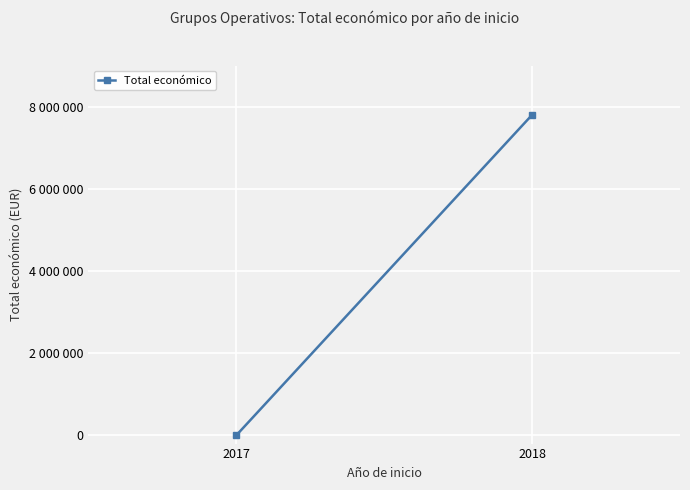

Rank the categories by value from lowest to highest.

2017, 2018